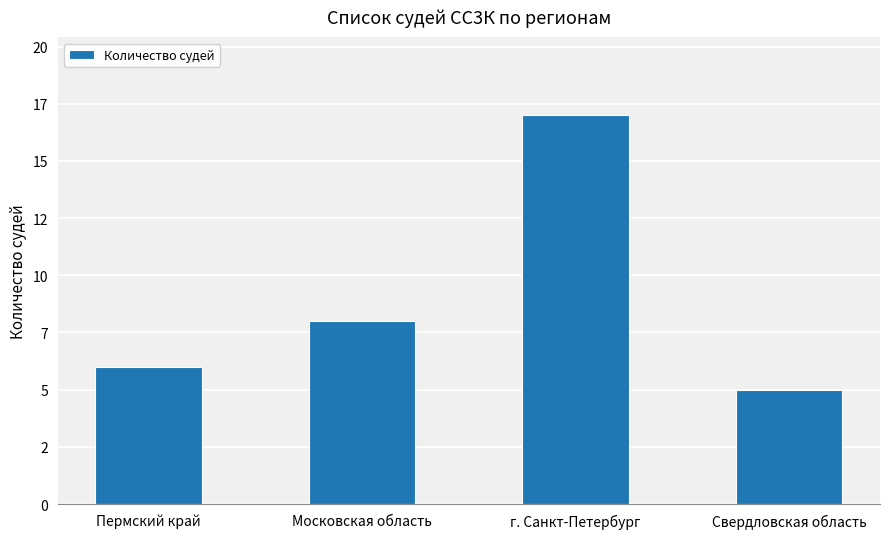

What is the change in value from г. Санкт-Петербург to Свердловская область?

-12